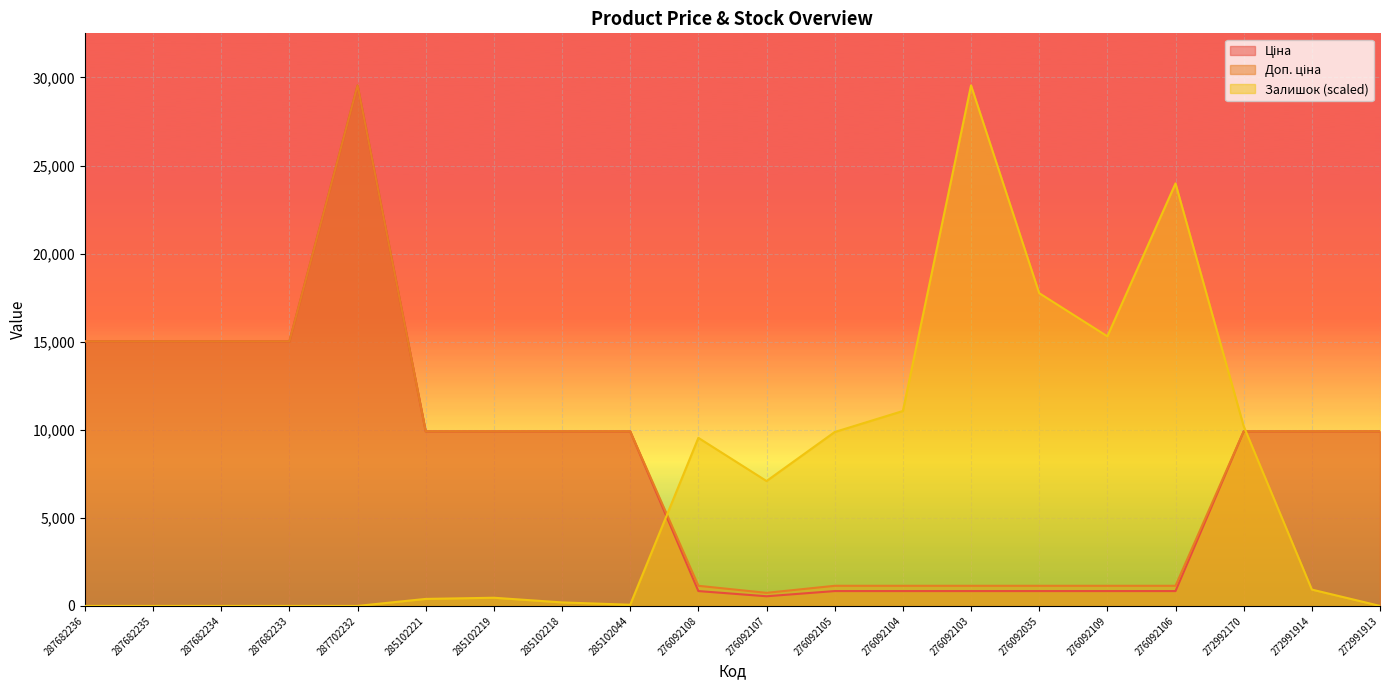

Between which two adjacent categories do Доп. ціна and Залишок first intersect?

285102044 and 276092108